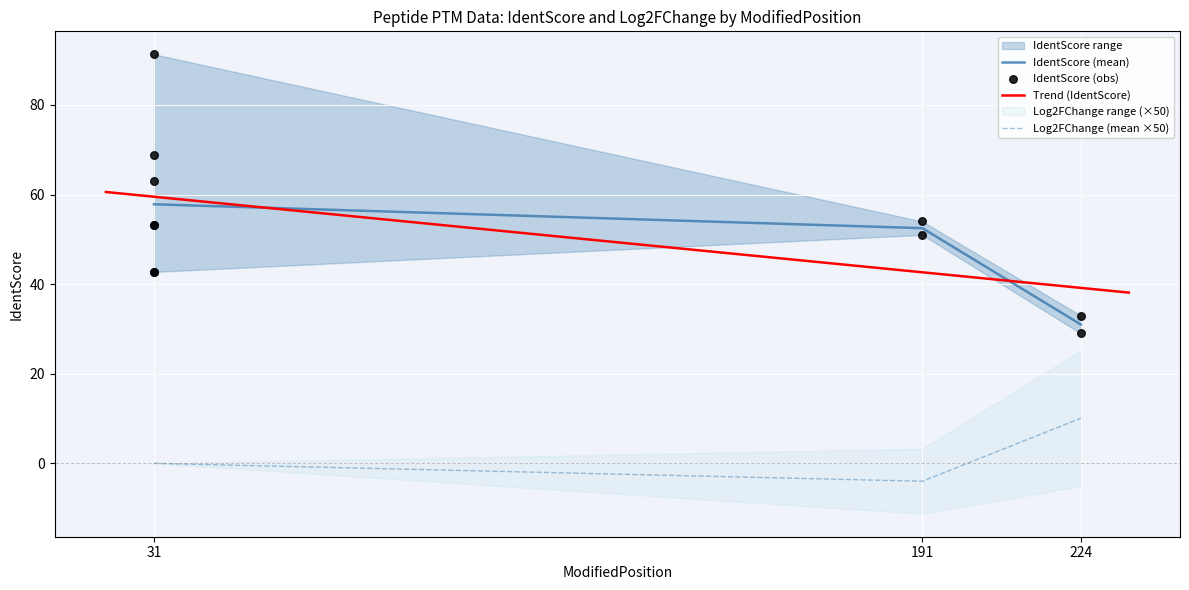

What is the change in value from 31 to 224?

-9.7